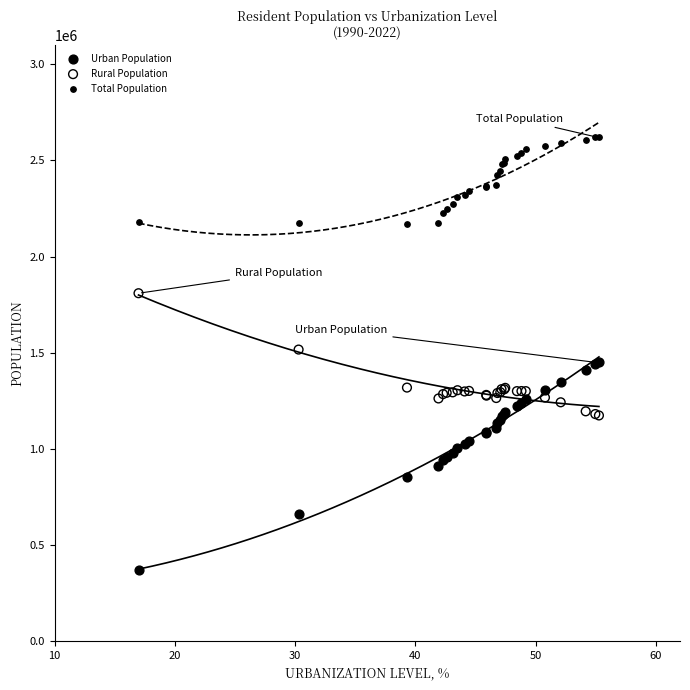

Which series contains the highest Y value?

Total Population